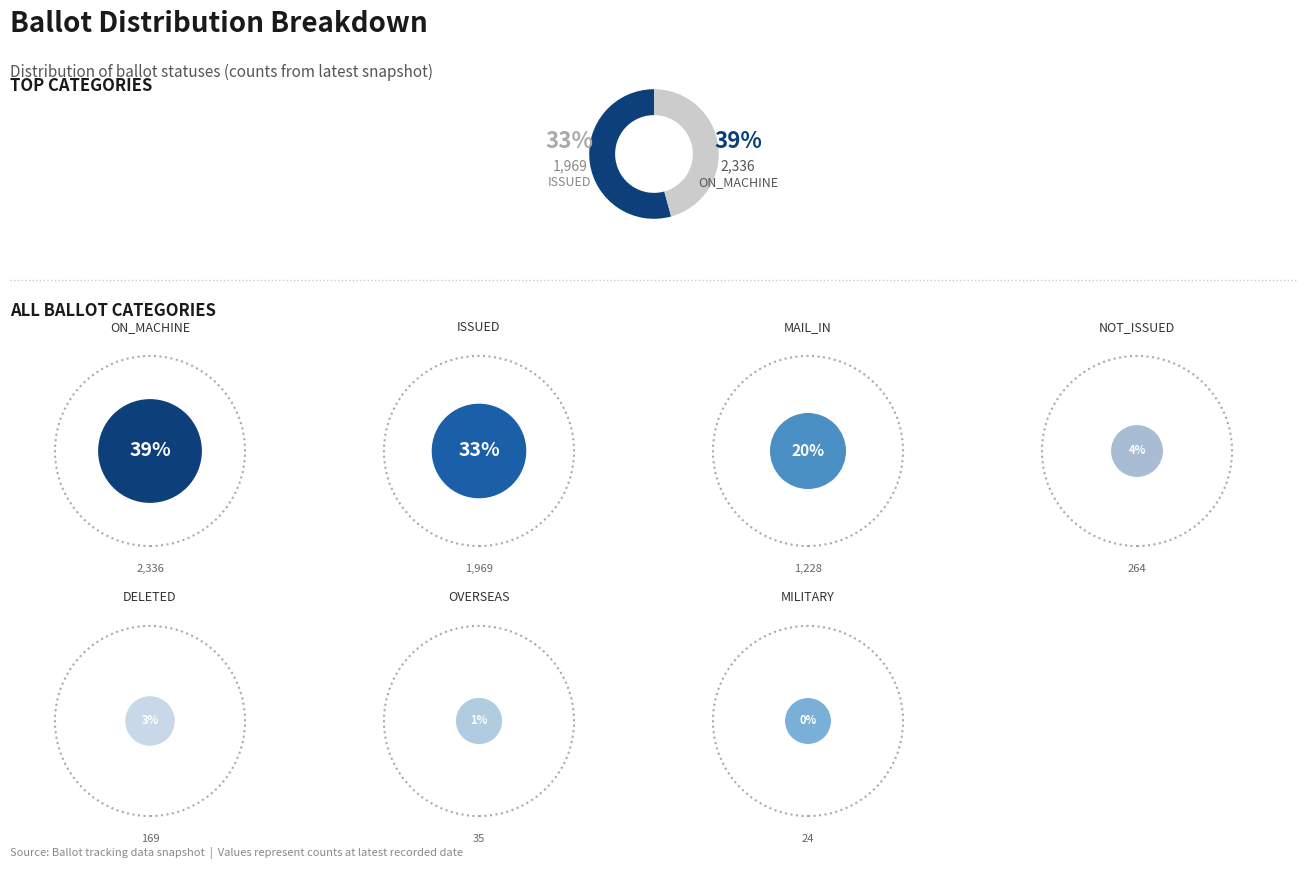

True or false: ON_MACHINE accounts for 39% of the total.

True